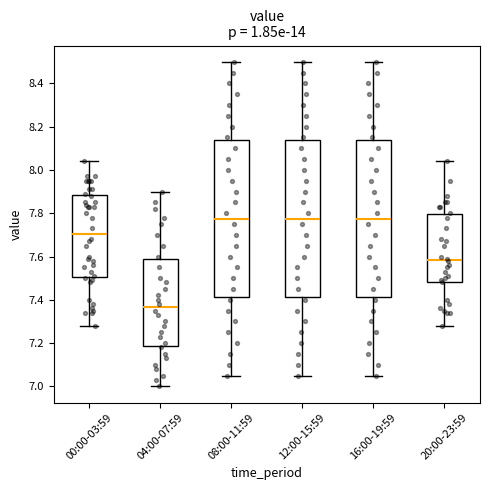

Reading left to right, transcribe this box plot: for each box, give where its median line is, the range the box spans, and where its two whiskers end, as read against the y-axis. The values are not printed on the chart, so give them approximately, as read against the axis.

00:00-03:59: median 7.70, box 7.50 to 7.88, whiskers 7.28 to 8.04
04:00-07:59: median 7.36, box 7.18 to 7.58, whiskers 7.00 to 7.90
08:00-11:59: median 7.78, box 7.42 to 8.14, whiskers 7.06 to 8.50
12:00-15:59: median 7.78, box 7.42 to 8.14, whiskers 7.06 to 8.50
16:00-19:59: median 7.78, box 7.42 to 8.14, whiskers 7.06 to 8.50
20:00-23:59: median 7.58, box 7.48 to 7.80, whiskers 7.28 to 8.04